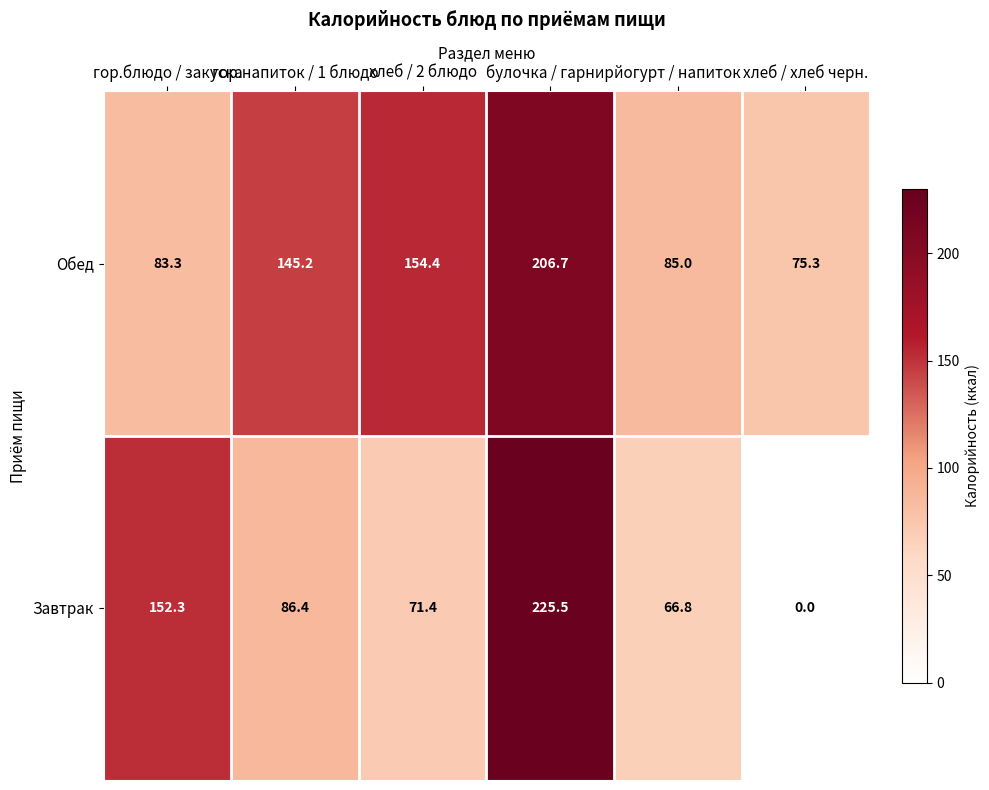

Is it true that Обед equals 85.0 at йогурт / напиток?

True